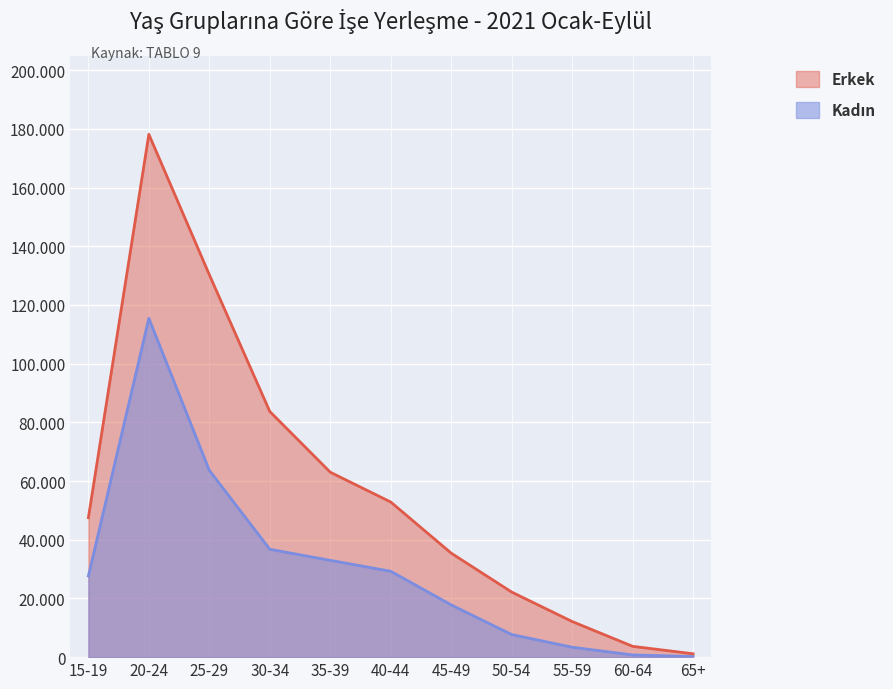

True or false: Erkek has a value of 16534 at 40-44.

False